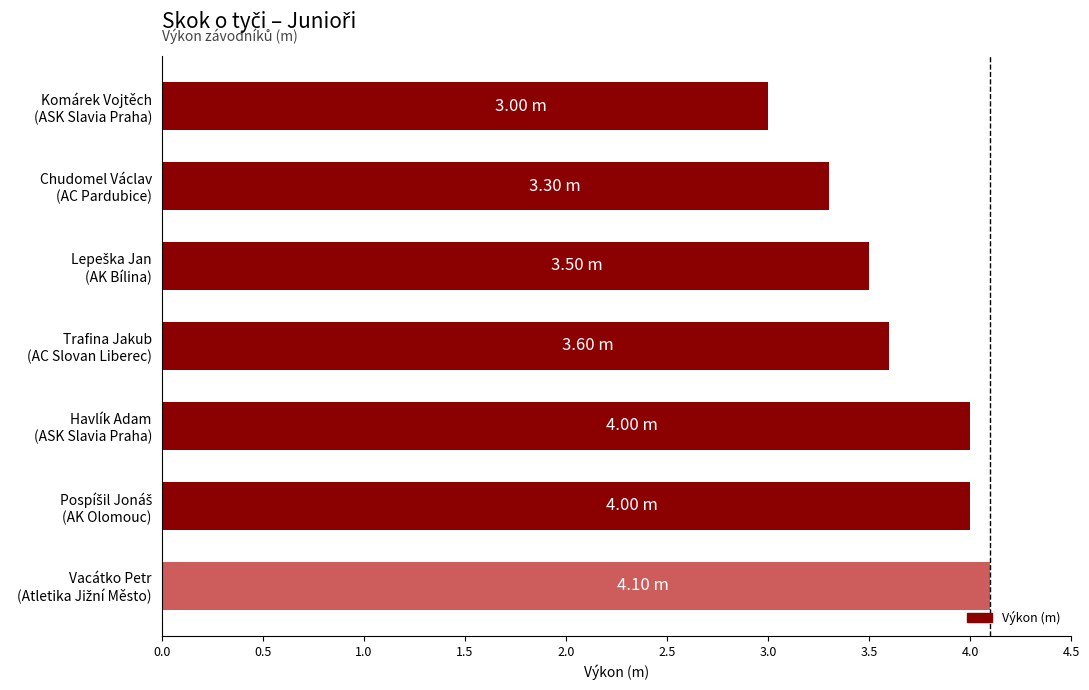

What is the average value?

3.6